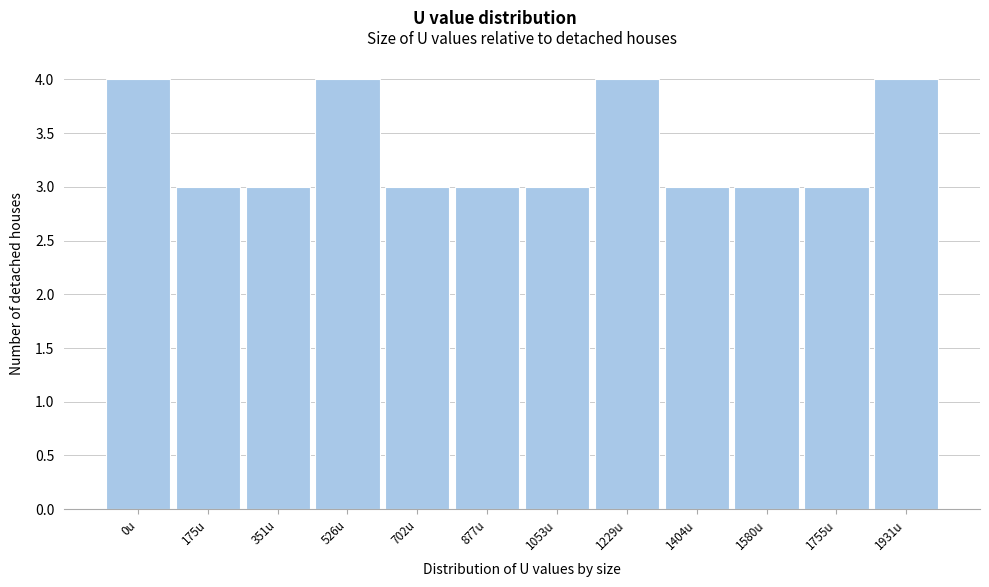

Reading left to right, what are all the values shown in this chart?

0u=4	175u=3	351u=3	526u=4	702u=3	877u=3	1053u=3	1229u=4	1404u=3	1580u=3	1755u=3	1931u=4